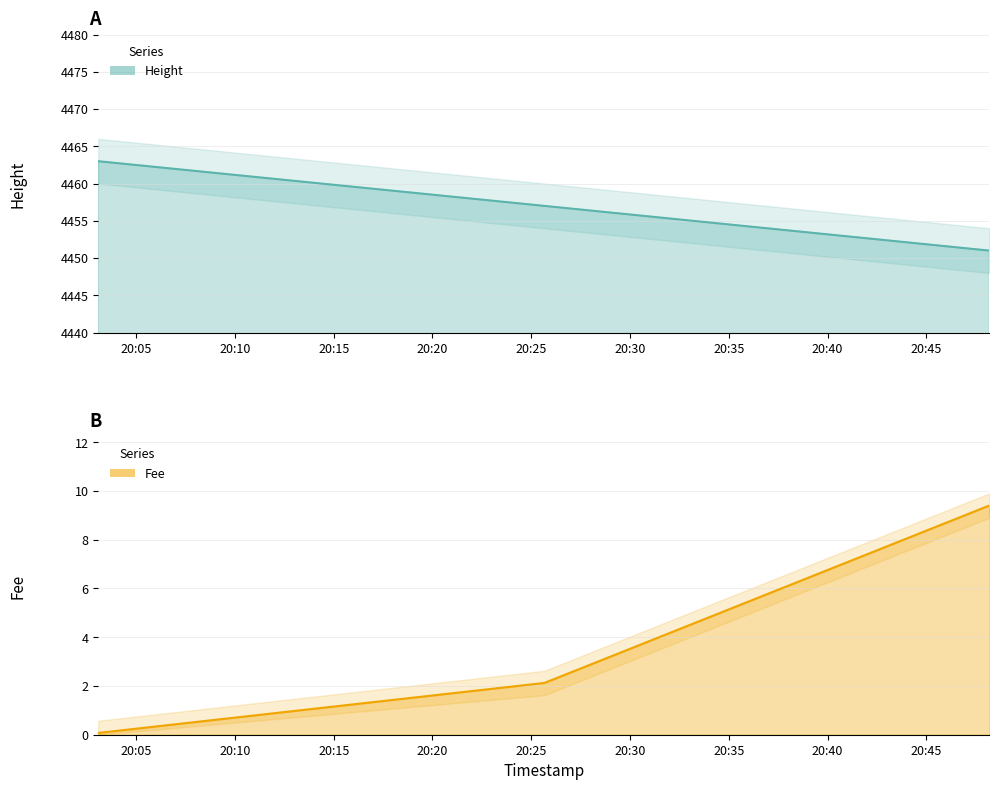

List the series in order of their peak value, lowest first.

Fee, Height